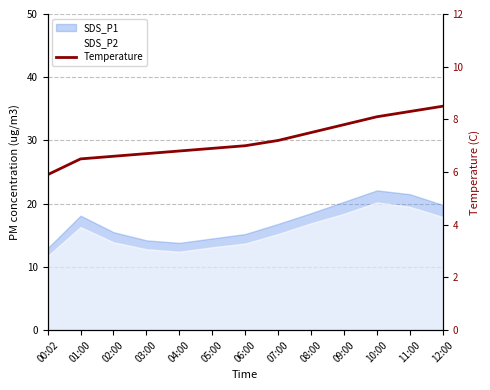

What is the smallest value displayed?

5.9